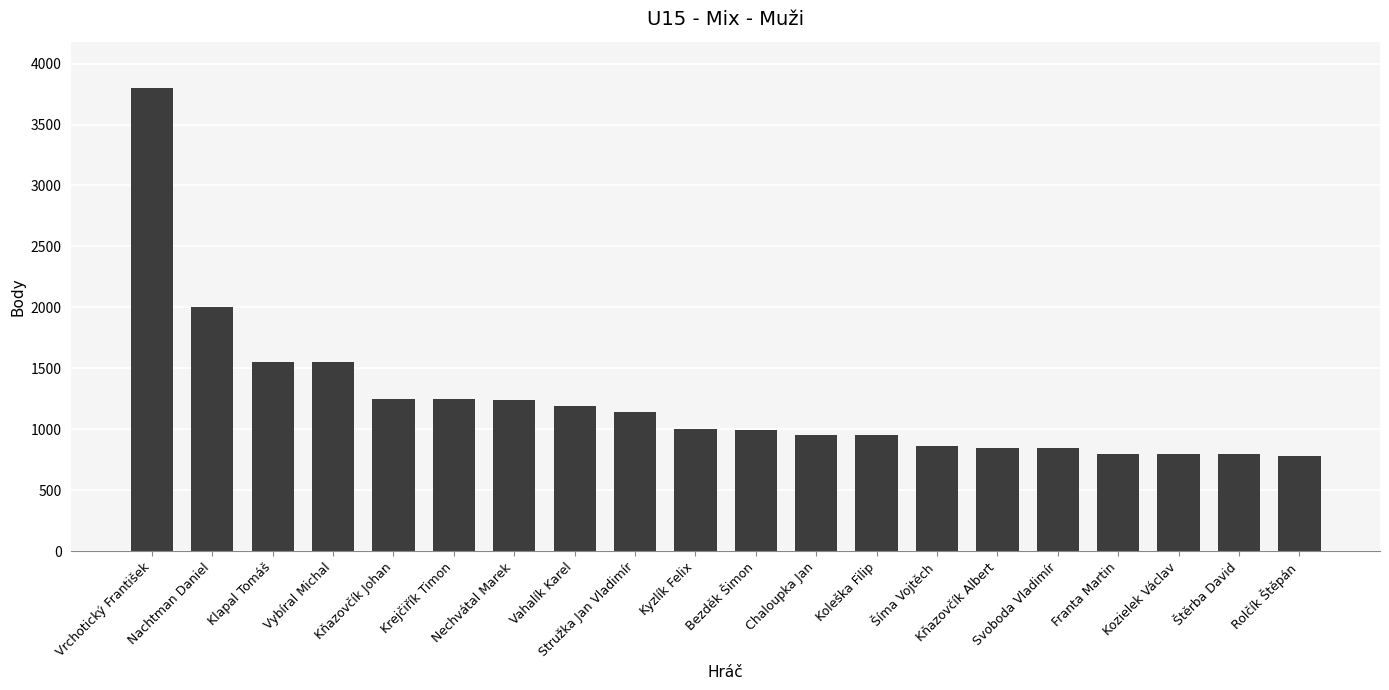

Where is the data nearest to the value 2290?

Nachtman Daniel